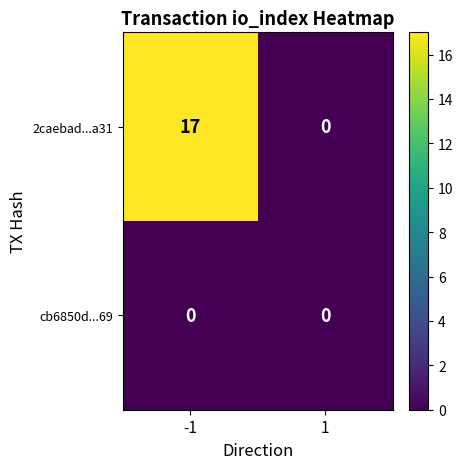

Which series changed the most between -1 and 1?

2caebad...a31